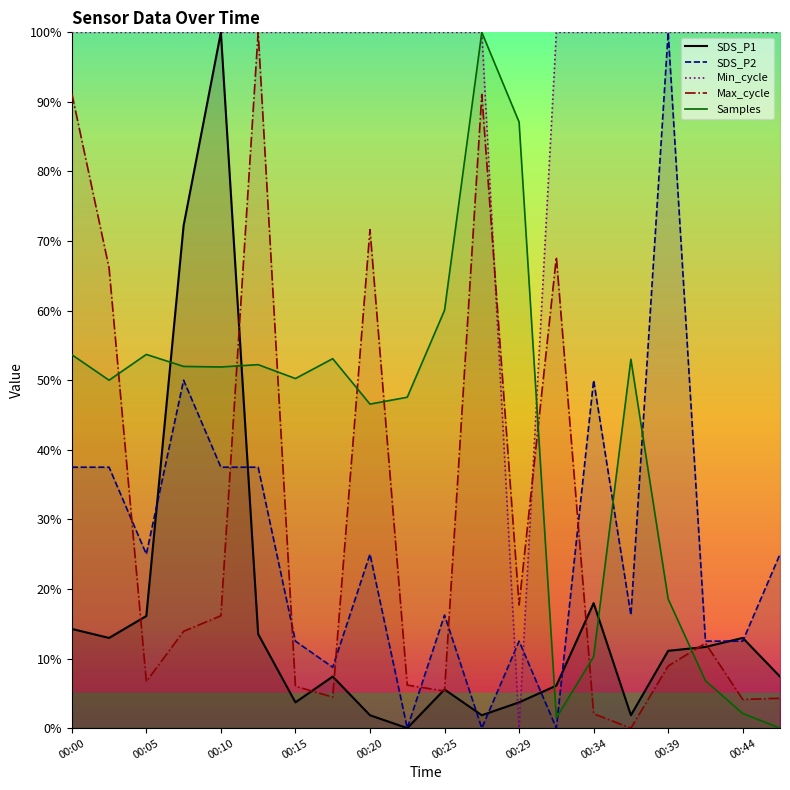

Reading right to left, transcribe all the data shown in this chart.

SDS_P1: 00:47=7.4	00:44=13.0	00:42=11.7	00:39=11.1	00:37=1.9	00:34=18.0	00:32=6.1	00:29=3.7	00:27=1.9	00:25=5.6	00:22=0.0	00:20=1.9	00:17=7.4	00:15=3.7	00:12=13.5	00:10=100.0	00:08=72.2	00:05=16.1	00:03=13.0	00:00=14.3
SDS_P2: 00:47=25.0	00:44=12.5	00:42=12.5	00:39=100.0	00:37=16.2	00:34=50.0	00:32=0.0	00:29=12.5	00:27=0.0	00:25=16.2	00:22=0.0	00:20=25.0	00:17=8.7	00:15=12.5	00:12=37.5	00:10=37.5	00:08=50.0	00:05=25.0	00:03=37.5	00:00=37.5
Min_cycle: 00:47=100.0	00:44=100.0	00:42=100.0	00:39=100.0	00:37=100.0	00:34=100.0	00:32=100.0	00:29=0.0	00:27=100.0	00:25=100.0	00:22=100.0	00:20=100.0	00:17=100.0	00:15=100.0	00:12=100.0	00:10=100.0	00:08=100.0	00:05=100.0	00:03=100.0	00:00=100.0
Max_cycle: 00:47=4.3	00:44=4.1	00:42=12.2	00:39=8.9	00:37=0.0	00:34=2.1	00:32=67.7	00:29=17.7	00:27=91.1	00:25=5.3	00:22=6.2	00:20=71.6	00:17=4.5	00:15=6.0	00:12=100.0	00:10=16.2	00:08=13.9	00:05=6.7	00:03=66.2	00:00=91.2
Samples: 00:47=0.0	00:44=2.1	00:42=6.8	00:39=18.6	00:37=53.0	00:34=10.3	00:32=1.5	00:29=87.1	00:27=100.0	00:25=60.1	00:22=47.6	00:20=46.6	00:17=53.1	00:15=50.2	00:12=52.2	00:10=51.9	00:08=52.0	00:05=53.7	00:03=50.0	00:00=53.7